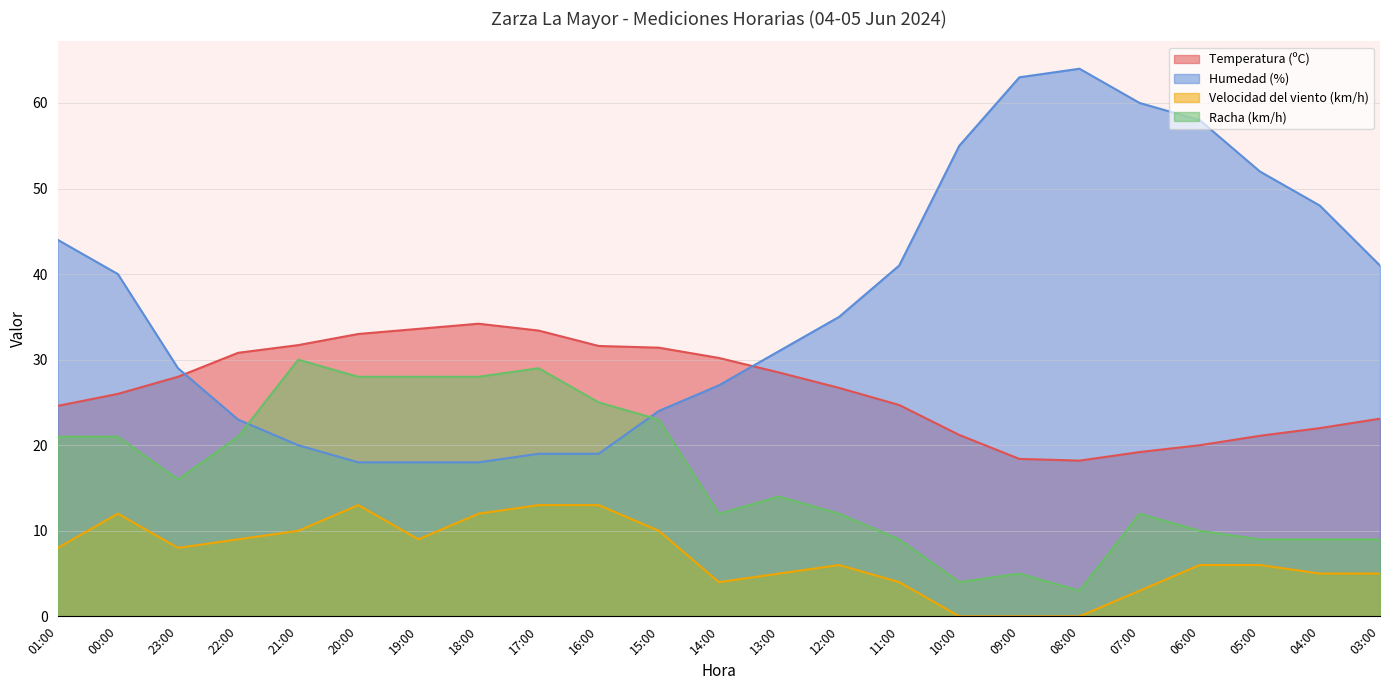

What is the label of the 8th point from the left?

18:00